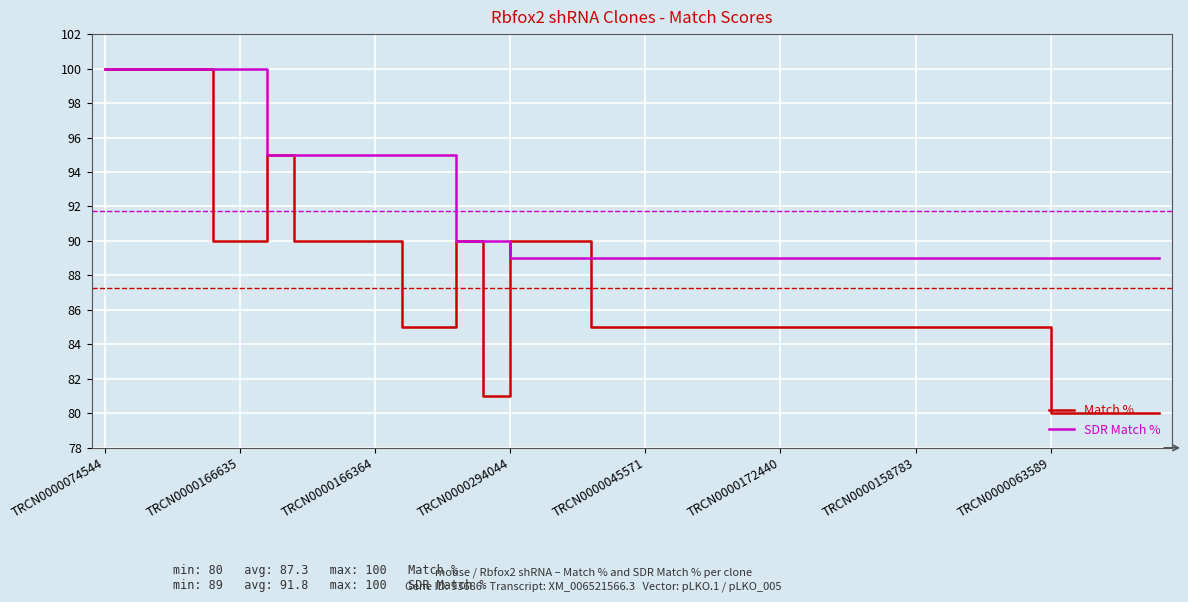

Which series has the largest total across all categories?

SDR Match %